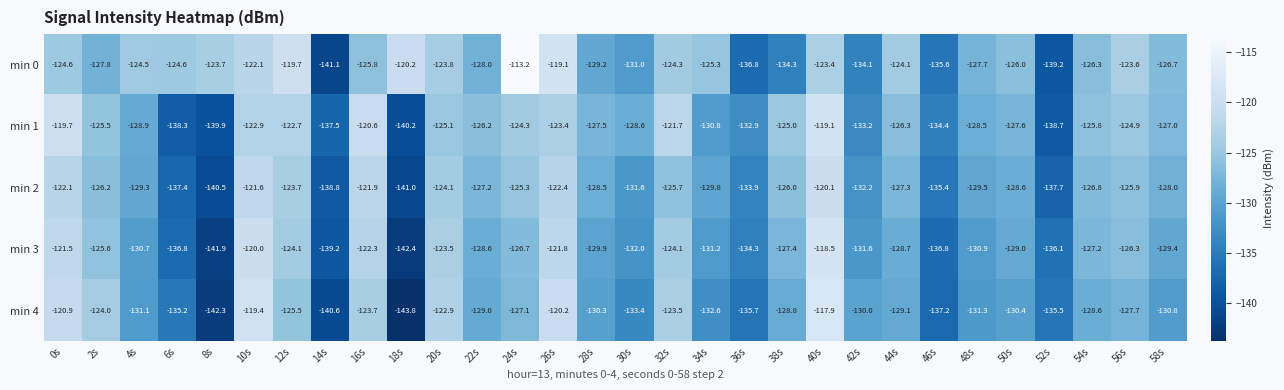

The min 3 series shows -172.3 at 22s. True or false?

False